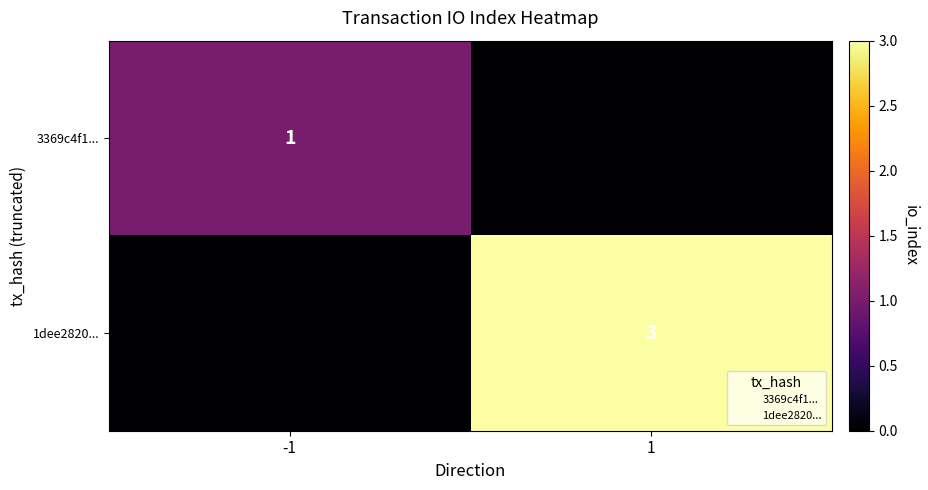

How many 1dee2820... values are between 0 and 3?

2